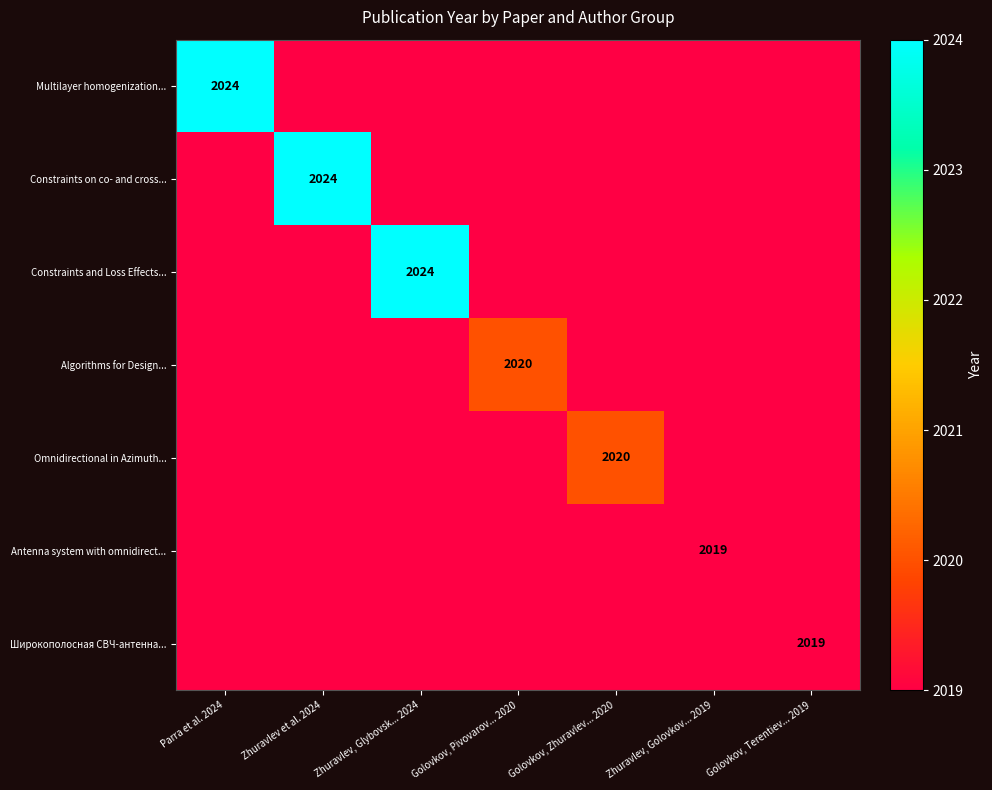

The Constraints on co- and cross... series shows 3307 at Parra et al. 2024. True or false?

False